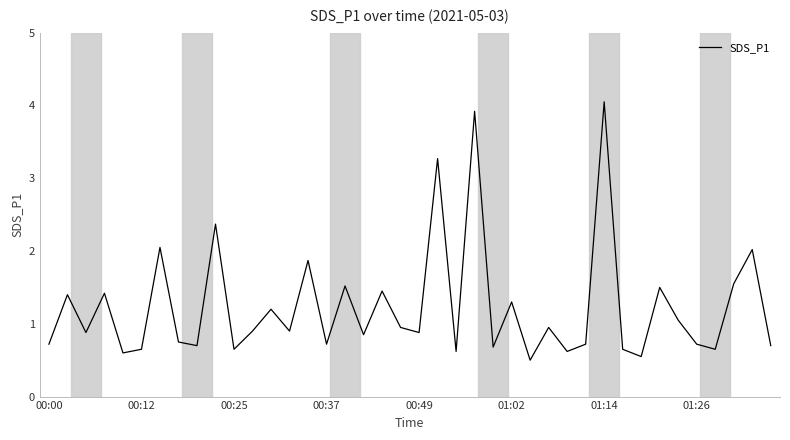

How many distinct data groups are displayed?

1